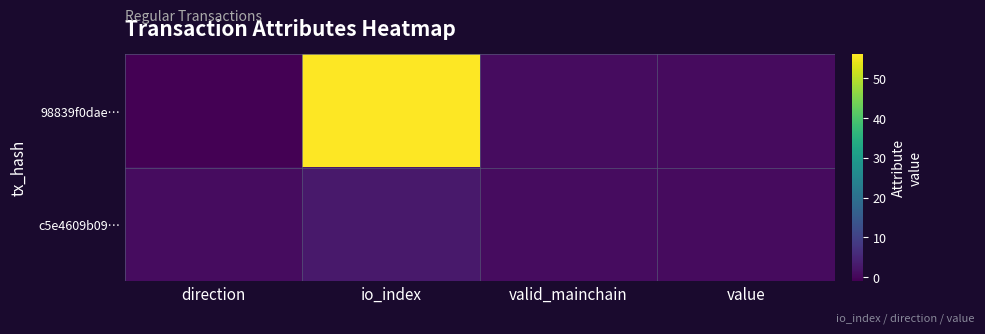

Count the number of categories in the chart.

4